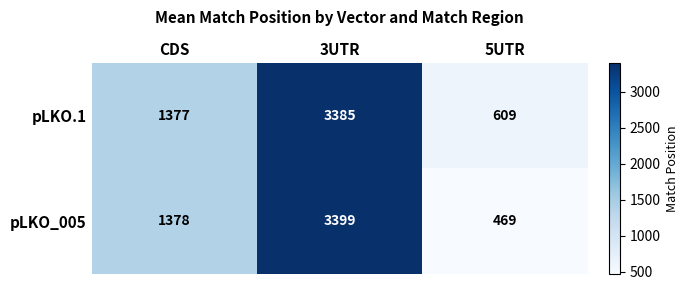

Between 3UTR and 5UTR, which series saw the biggest shift?

pLKO_005